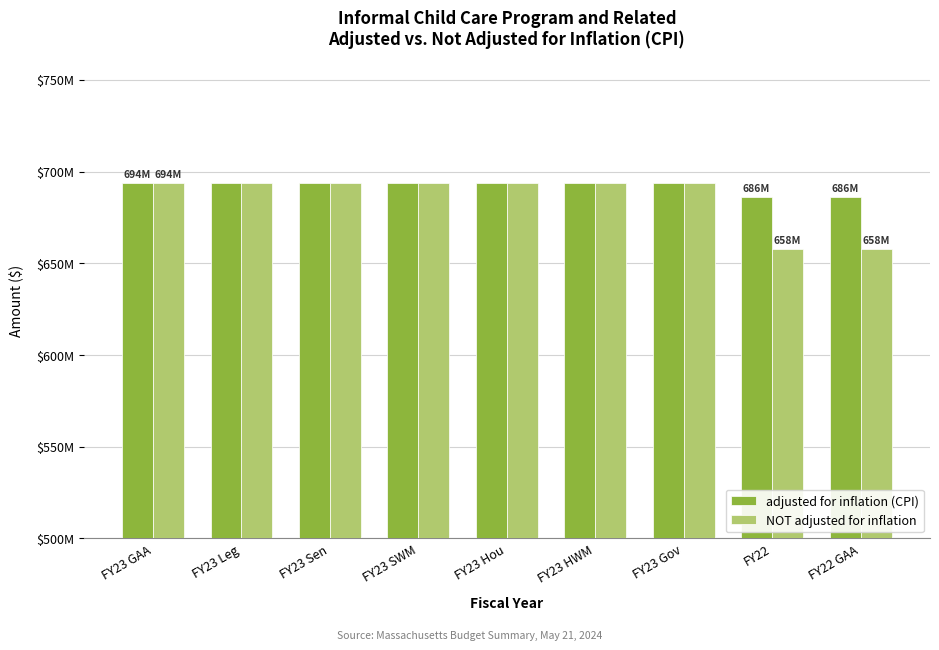

At how many categories does at least one series exceed 686410484?

7